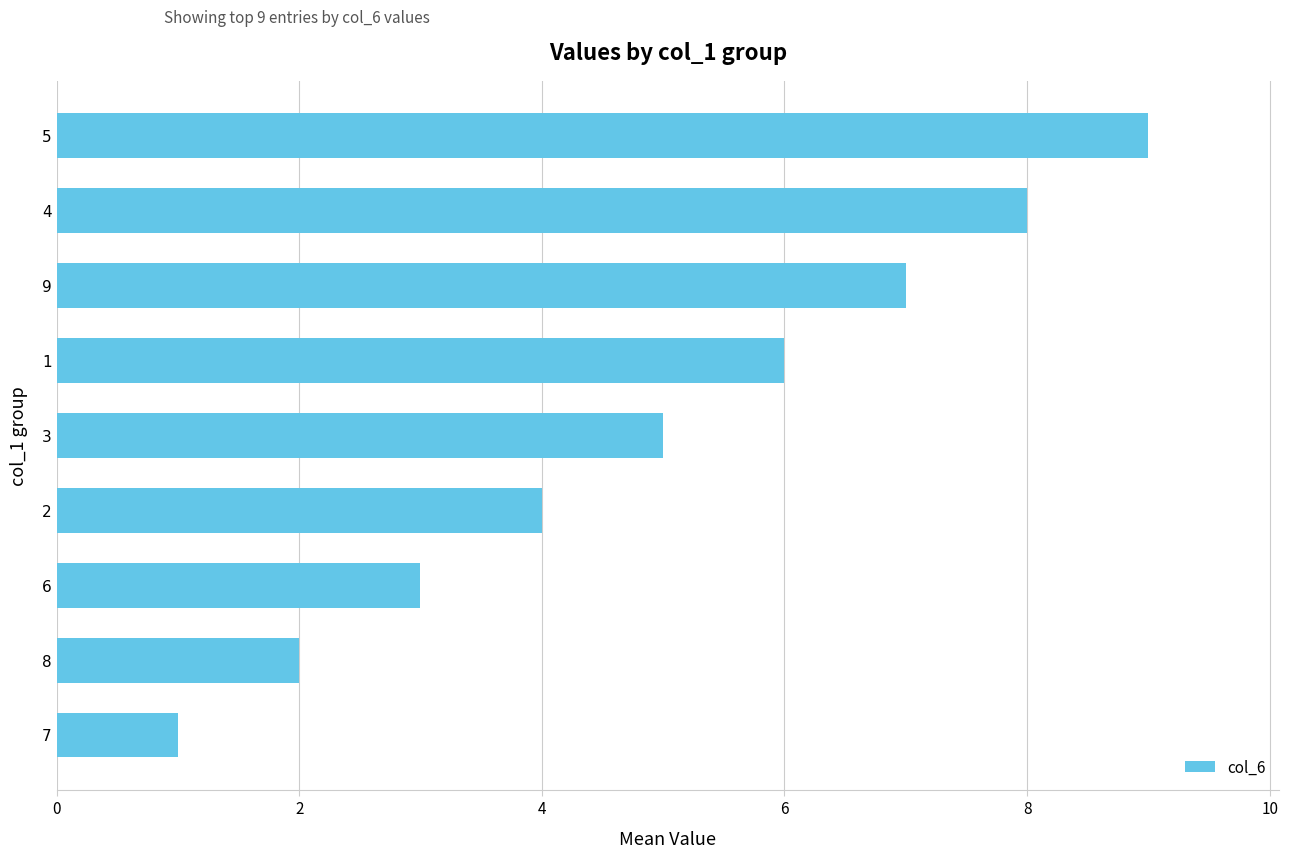

What is the maximum value shown in the chart?

9